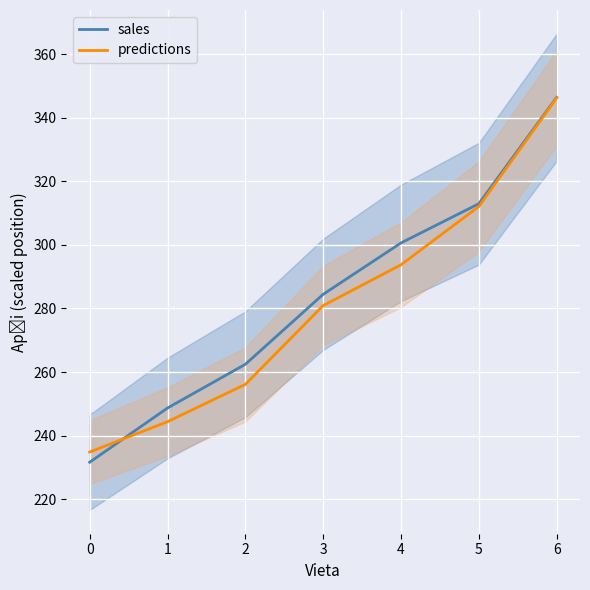

What is the highest value of the predictions series?

346.2